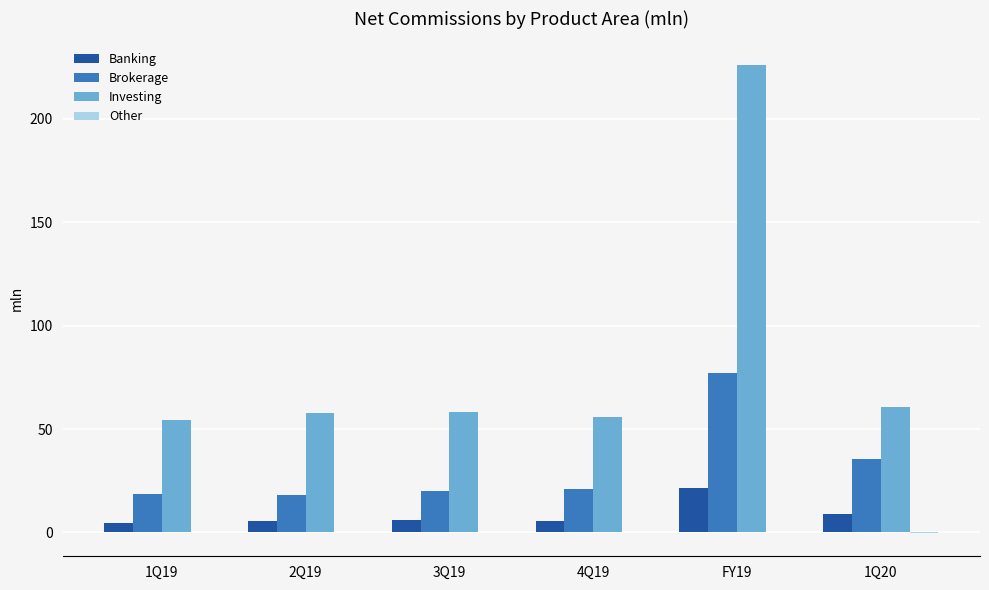

What is the sum of the Banking values at FY19 and 1Q19?

25.7